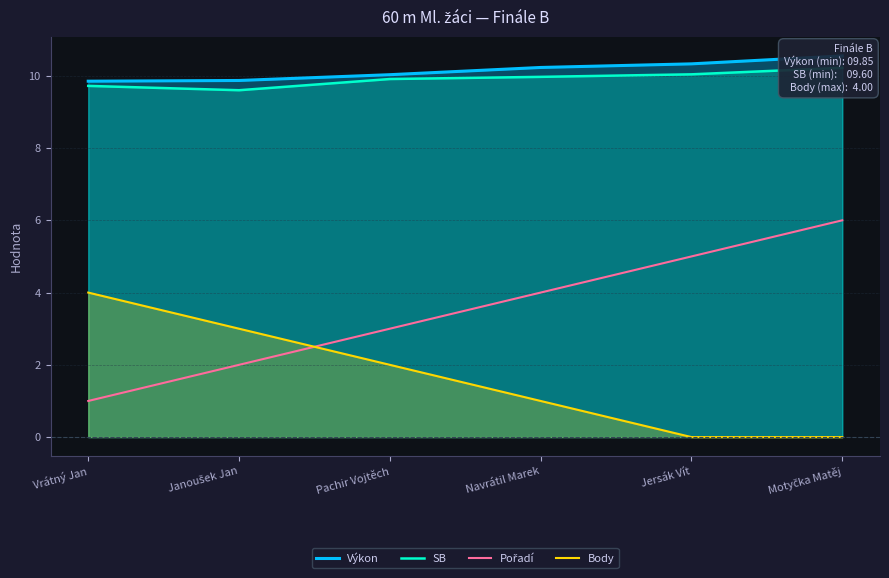

True or false: SB and Pořadí intersect in this chart.

False